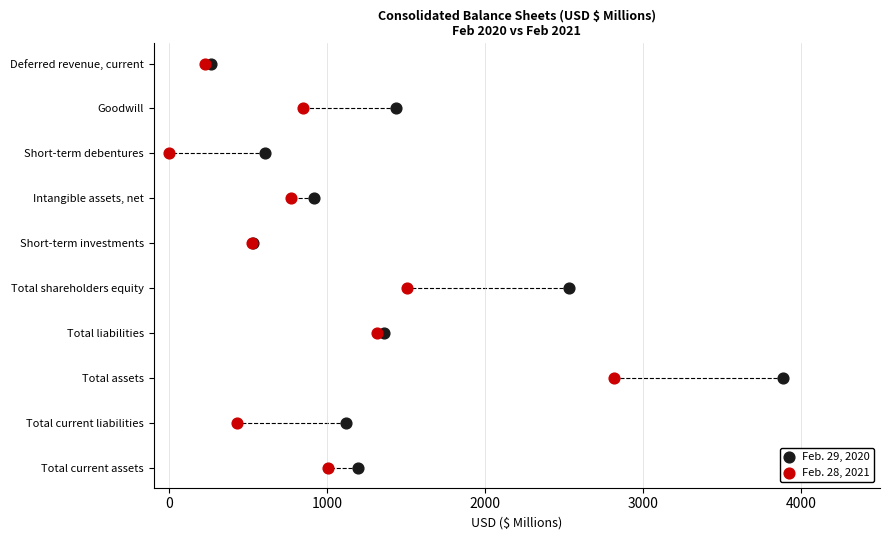

What are all the series names shown in the legend?

Feb. 29, 2020, Feb. 28, 2021